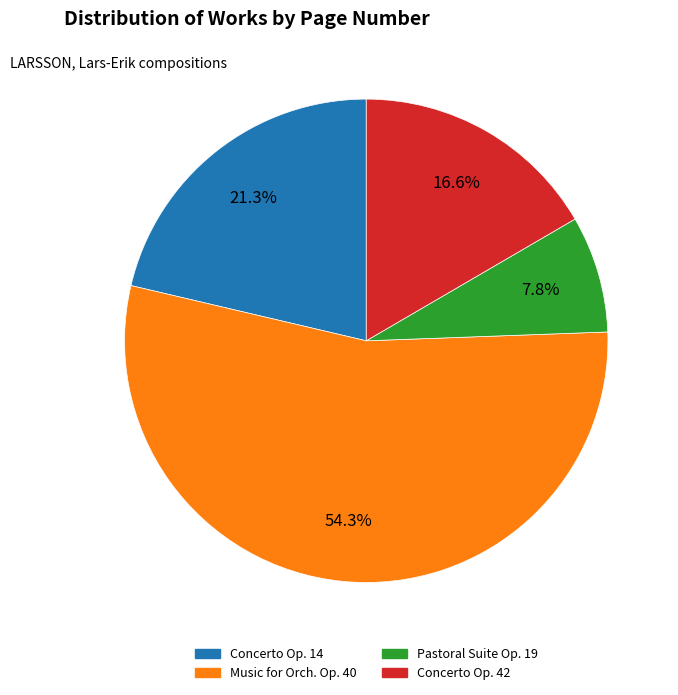

Is there any slice that represents more than half of the pie?

Yes